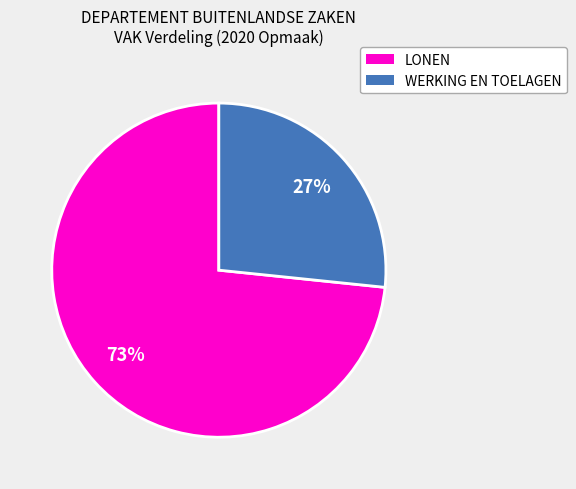

Is there any slice that represents more than half of the pie?

Yes